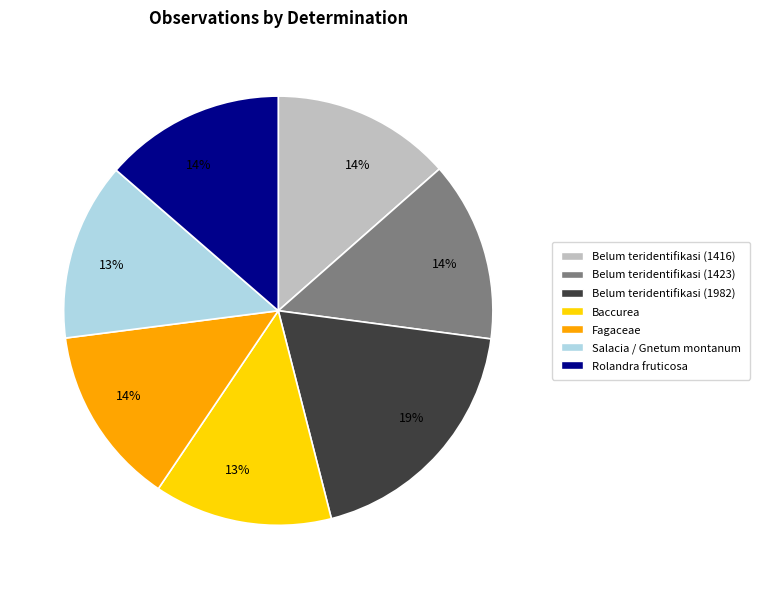

Is the sum of Rolandra fruticosa and Baccurea greater than half?

No